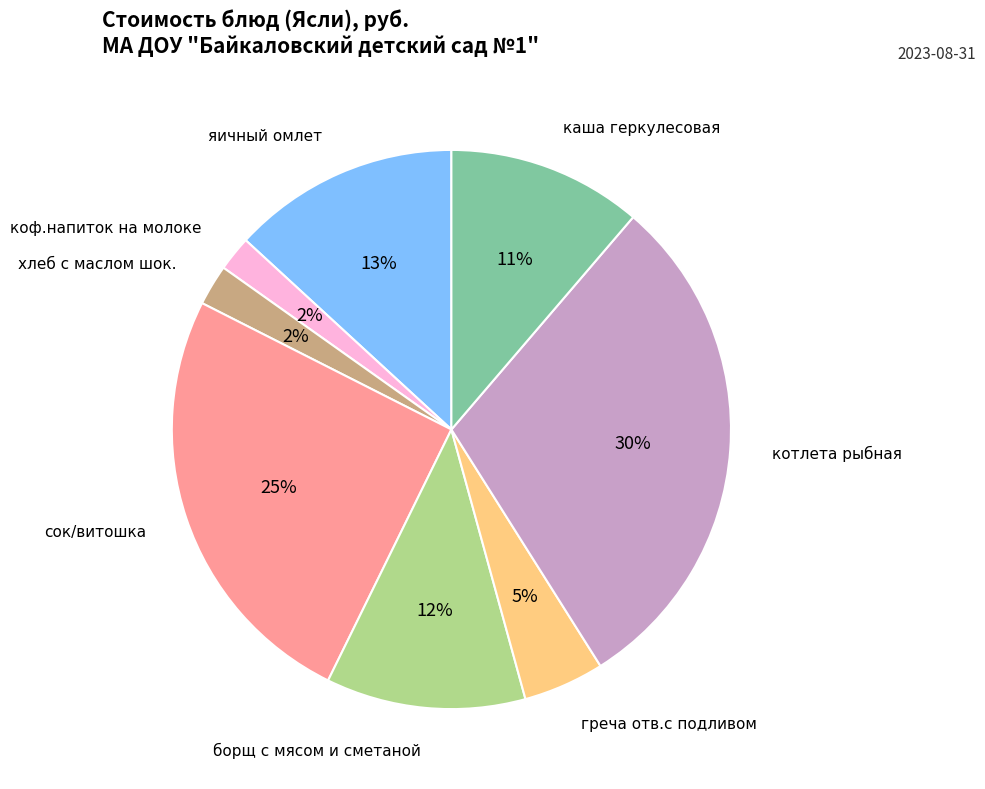

To the nearest percent, what is the difference between the largest and smallest slice percentages?

28%